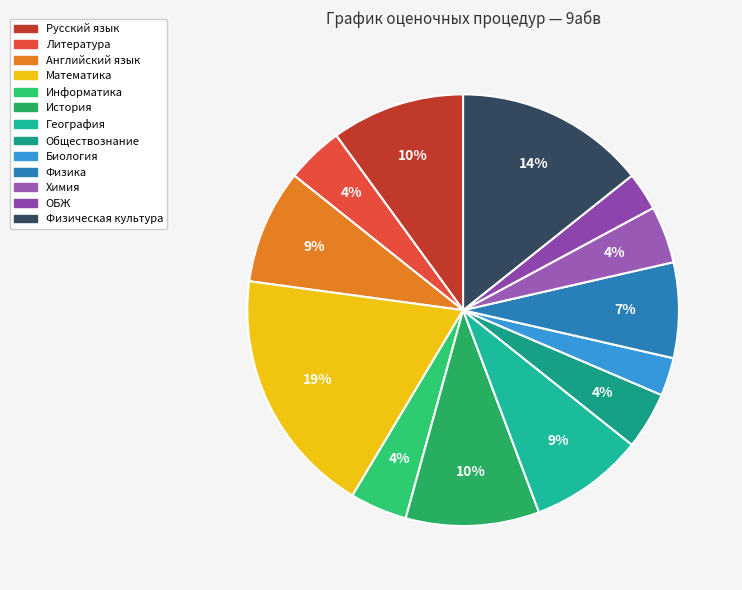

Count the number of slices in the pie.

13